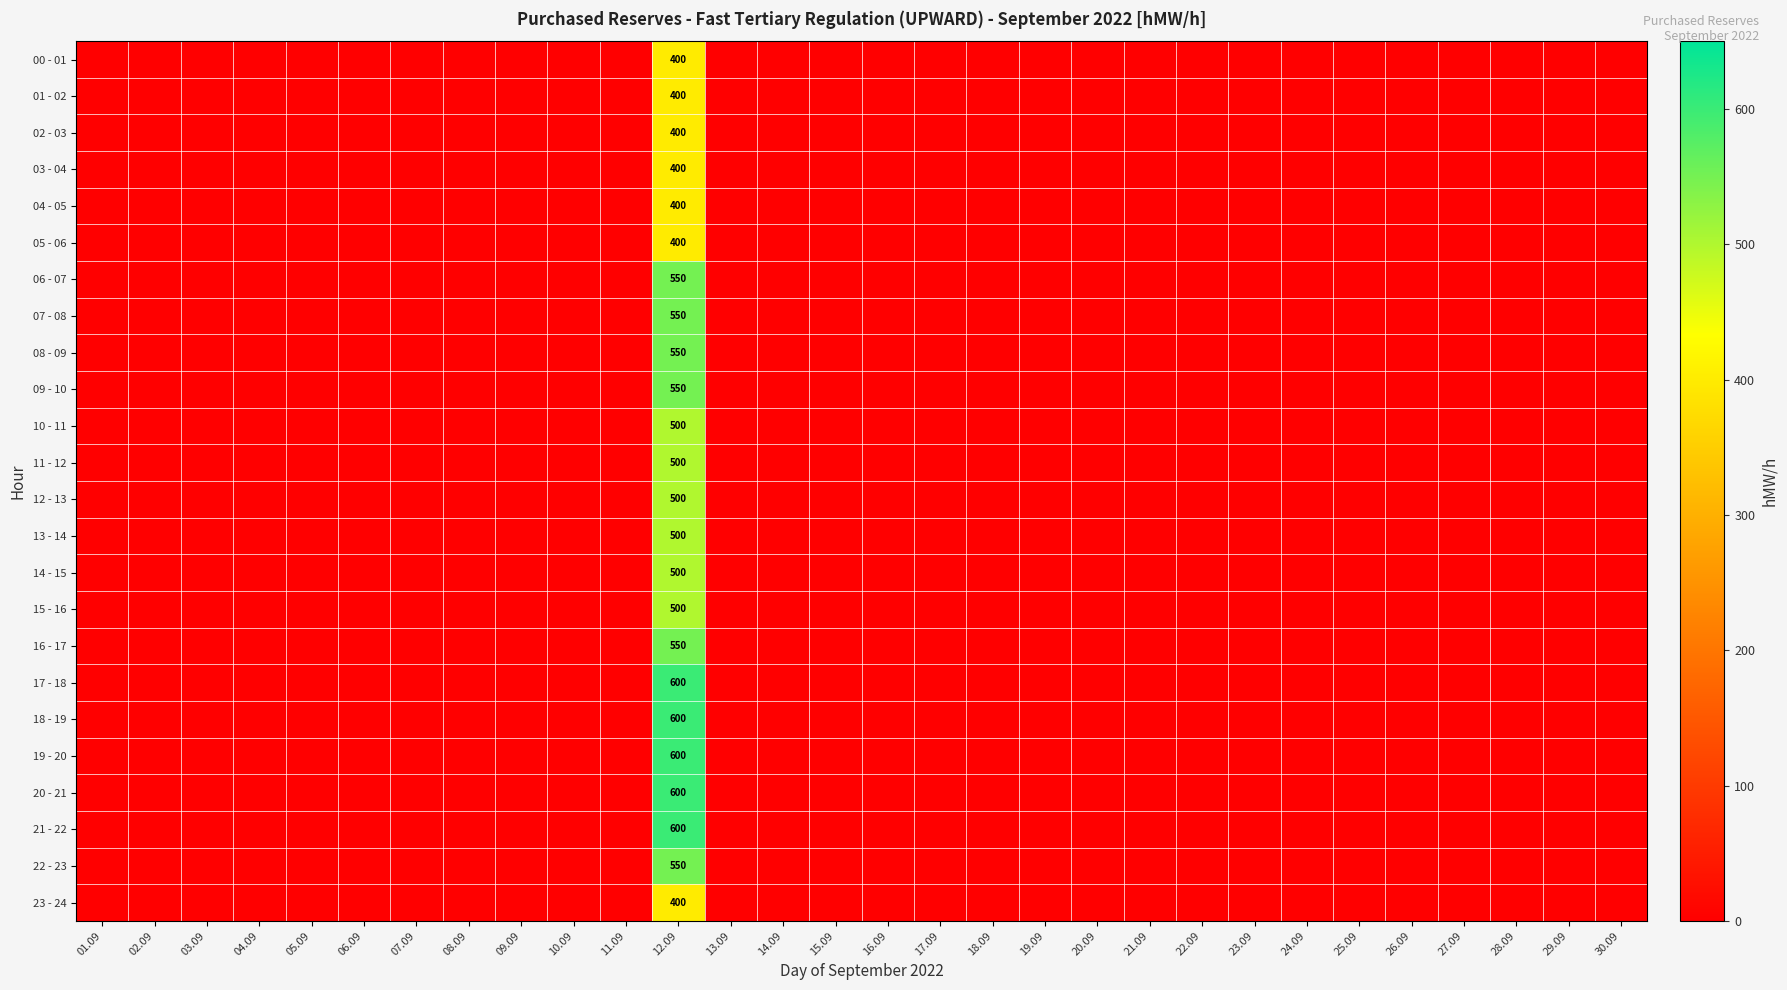

True or false: 17 - 18 has a value of -403 at 17.09.

False